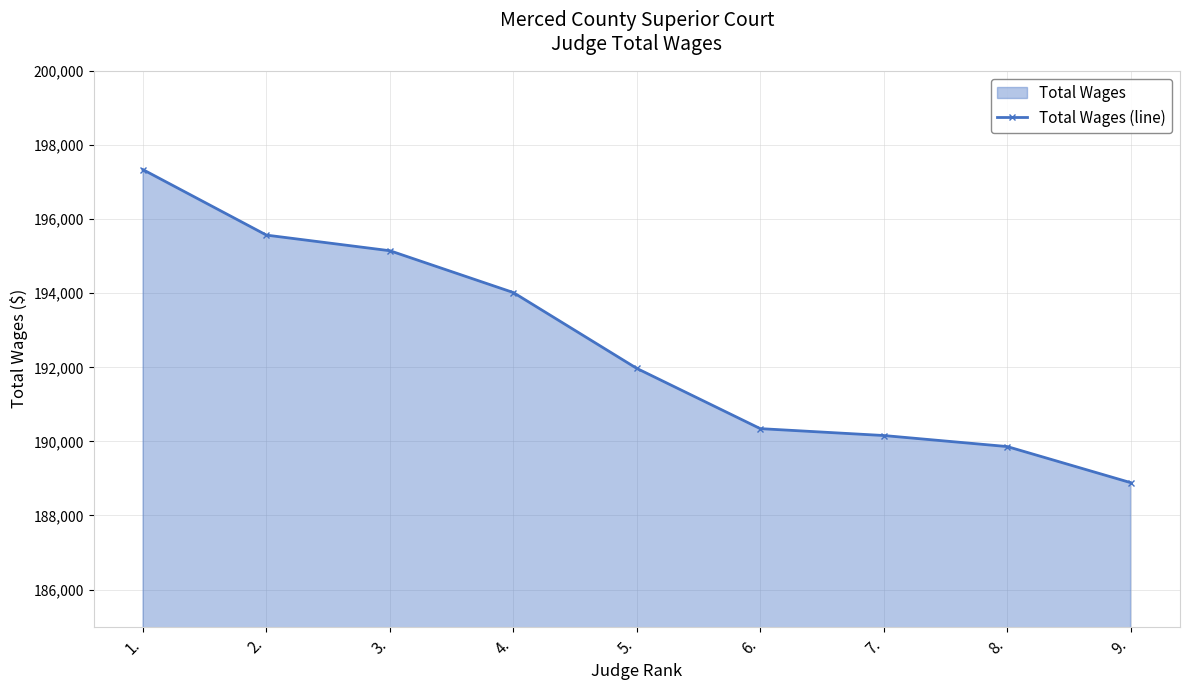

Does the chart display data point markers on the line(s)?

Yes